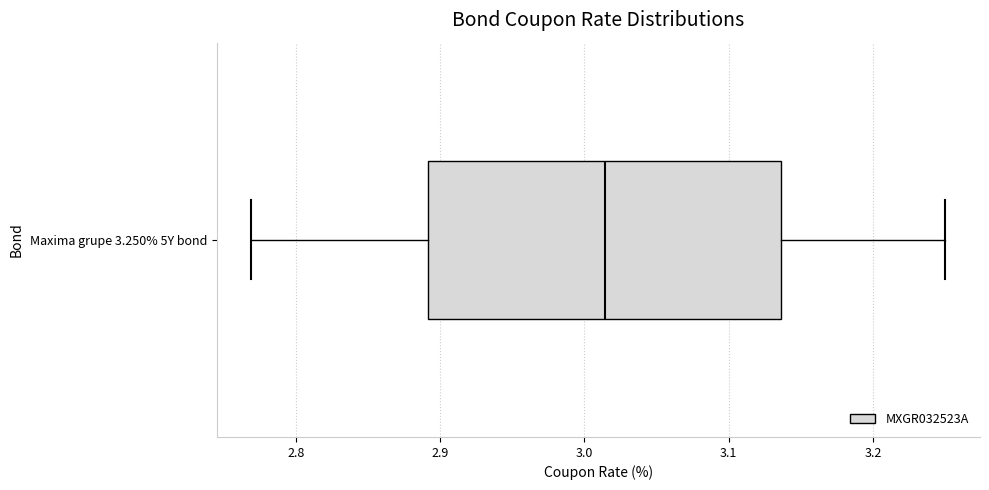

Transcribe this box plot: give where the median line is, the range the box spans, and where the two whiskers end, as read against the x-axis. The values are not printed on the chart, so give them approximately, as read against the axis.

median 3.01, box 2.89 to 3.14, whiskers 2.77 to 3.25